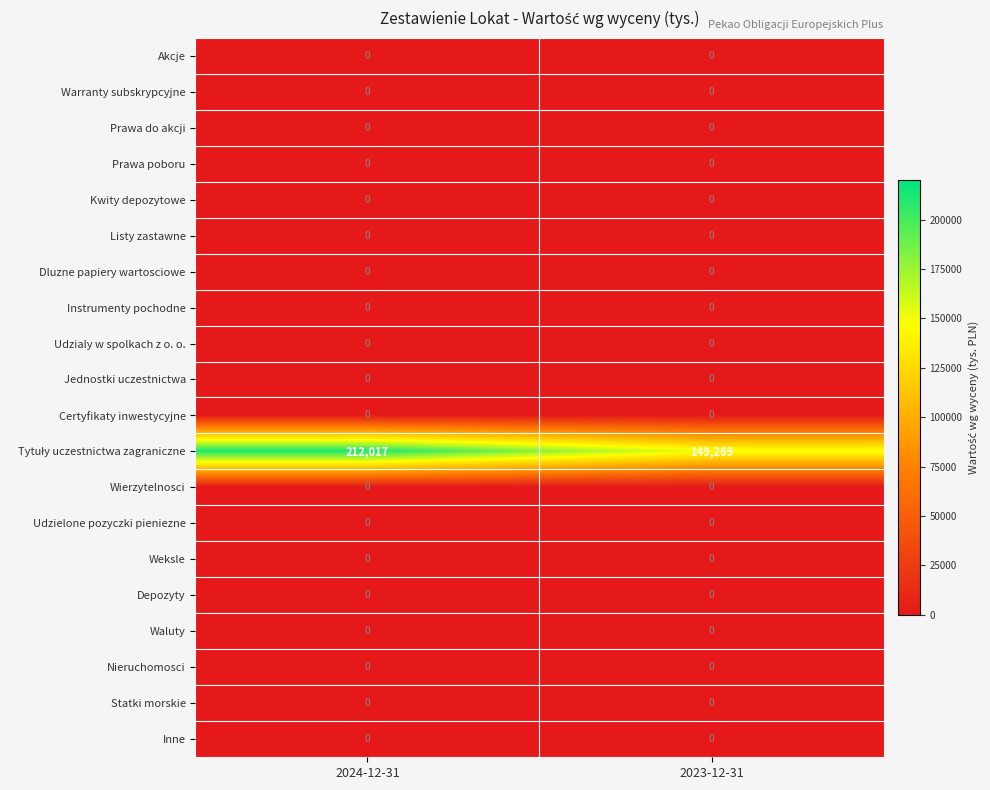

Is it true that Jednostki uczestnictwa equals 0 at 2024-12-31?

True